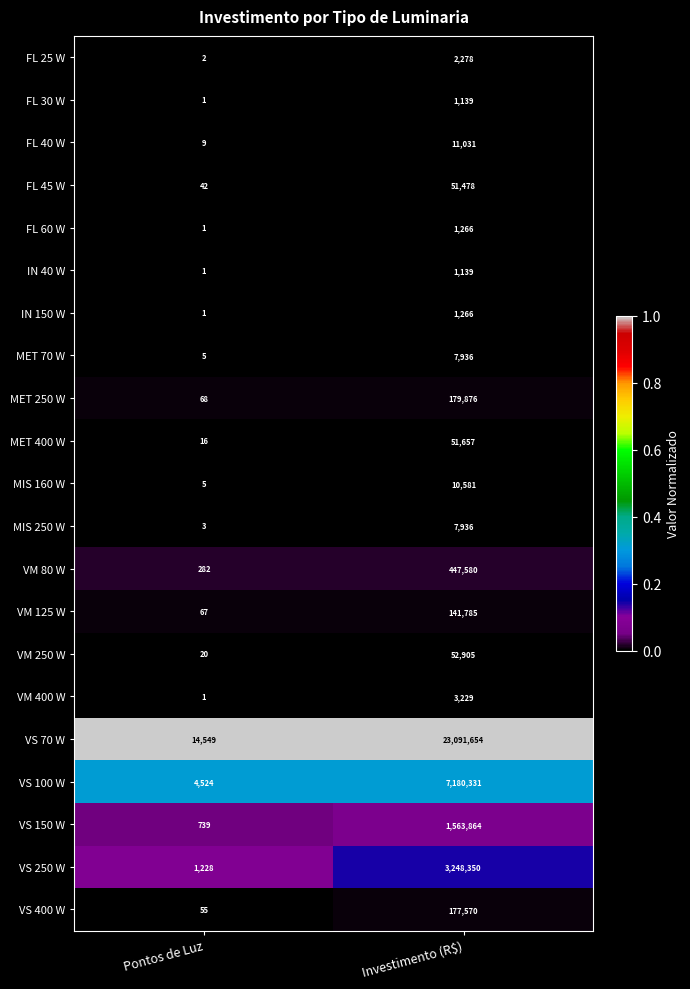

At which category is the sum across all series the highest?

Investimento (R$)